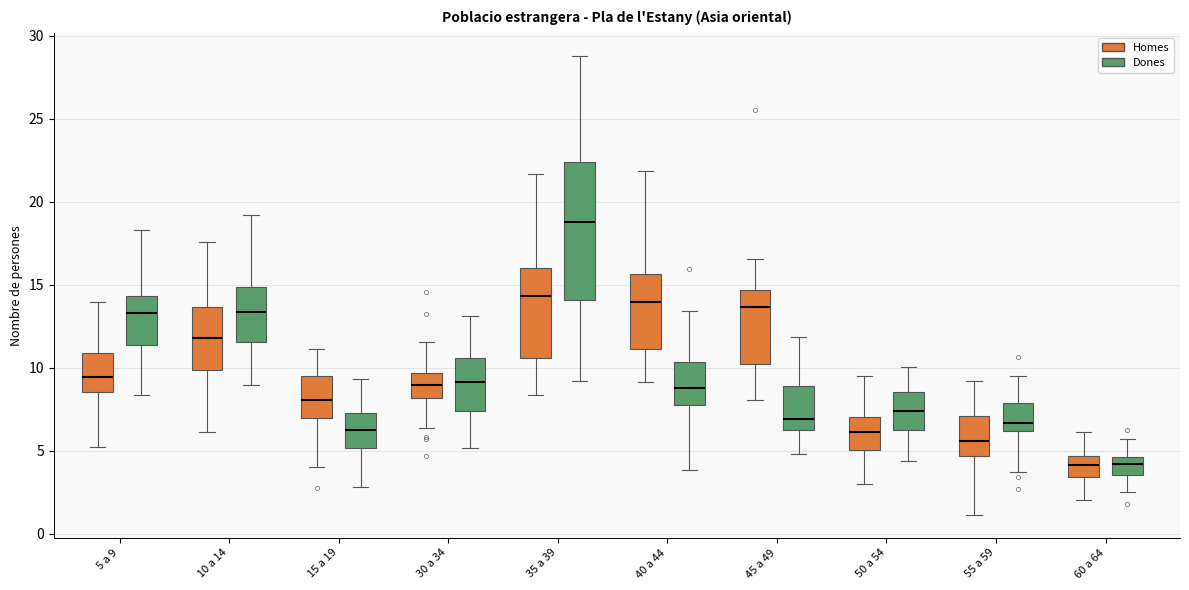

Reading left to right, transcribe this box plot: for each box, give where its median line is, the range the box spans, and where its two whiskers end, as read against the y-axis. The values are not printed on the chart, so give them approximately, as read against the axis.

5 a 9 (Homes): median 9.5, box 8.5 to 11.0, whiskers 5.0 to 14.0
5 a 9 (Dones): median 13.5, box 11.5 to 14.5, whiskers 8.5 to 18.5
10 a 14 (Homes): median 12.0, box 10.0 to 13.5, whiskers 6.0 to 17.5
10 a 14 (Dones): median 13.5, box 11.5 to 15.0, whiskers 9.0 to 19.0
15 a 19 (Homes): median 8.0, box 7.0 to 9.5, whiskers 4.0 to 11.0
15 a 19 (Dones): median 6.5, box 5.0 to 7.0, whiskers 3.0 to 9.5
30 a 34 (Homes): median 9.0, box 8.0 to 9.5, whiskers 6.5 to 11.5
30 a 34 (Dones): median 9.0, box 7.5 to 10.5, whiskers 5.0 to 13.0
35 a 39 (Homes): median 14.5, box 10.5 to 16.0, whiskers 8.5 to 21.5
35 a 39 (Dones): median 19.0, box 14.0 to 22.5, whiskers 9.0 to 29.0
40 a 44 (Homes): median 14.0, box 11.0 to 15.5, whiskers 9.0 to 22.0
40 a 44 (Dones): median 9.0, box 7.5 to 10.5, whiskers 4.0 to 13.5
45 a 49 (Homes): median 13.5, box 10.0 to 14.5, whiskers 8.0 to 16.5
45 a 49 (Dones): median 7.0, box 6.5 to 9.0, whiskers 5.0 to 12.0
50 a 54 (Homes): median 6.0, box 5.0 to 7.0, whiskers 3.0 to 9.5
50 a 54 (Dones): median 7.5, box 6.0 to 8.5, whiskers 4.5 to 10.0
55 a 59 (Homes): median 5.5, box 4.5 to 7.0, whiskers 1.0 to 9.0
55 a 59 (Dones): median 6.5, box 6.0 to 8.0, whiskers 3.5 to 9.5
60 a 64 (Homes): median 4.0, box 3.5 to 4.5, whiskers 2.0 to 6.0
60 a 64 (Dones): median 4.0, box 3.5 to 4.5, whiskers 2.5 to 5.5